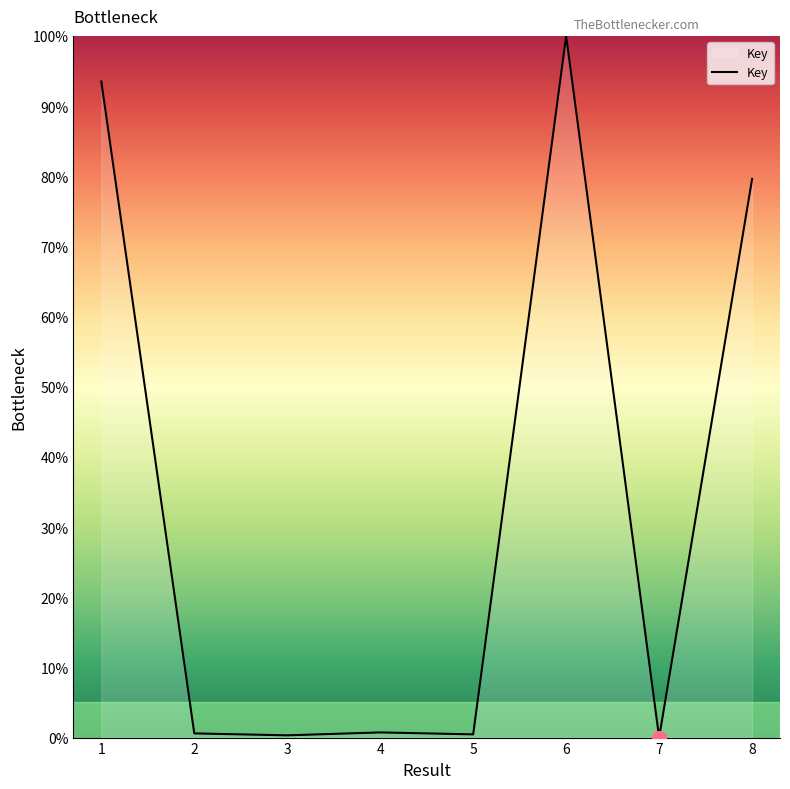

The value at 6 is 100.0. True or false?

True